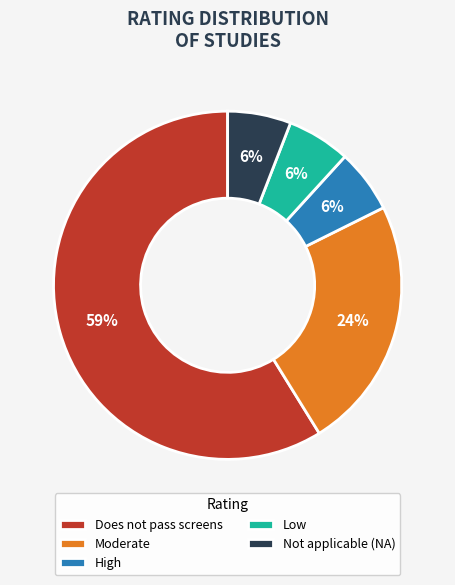

How many segments does this pie chart have?

5